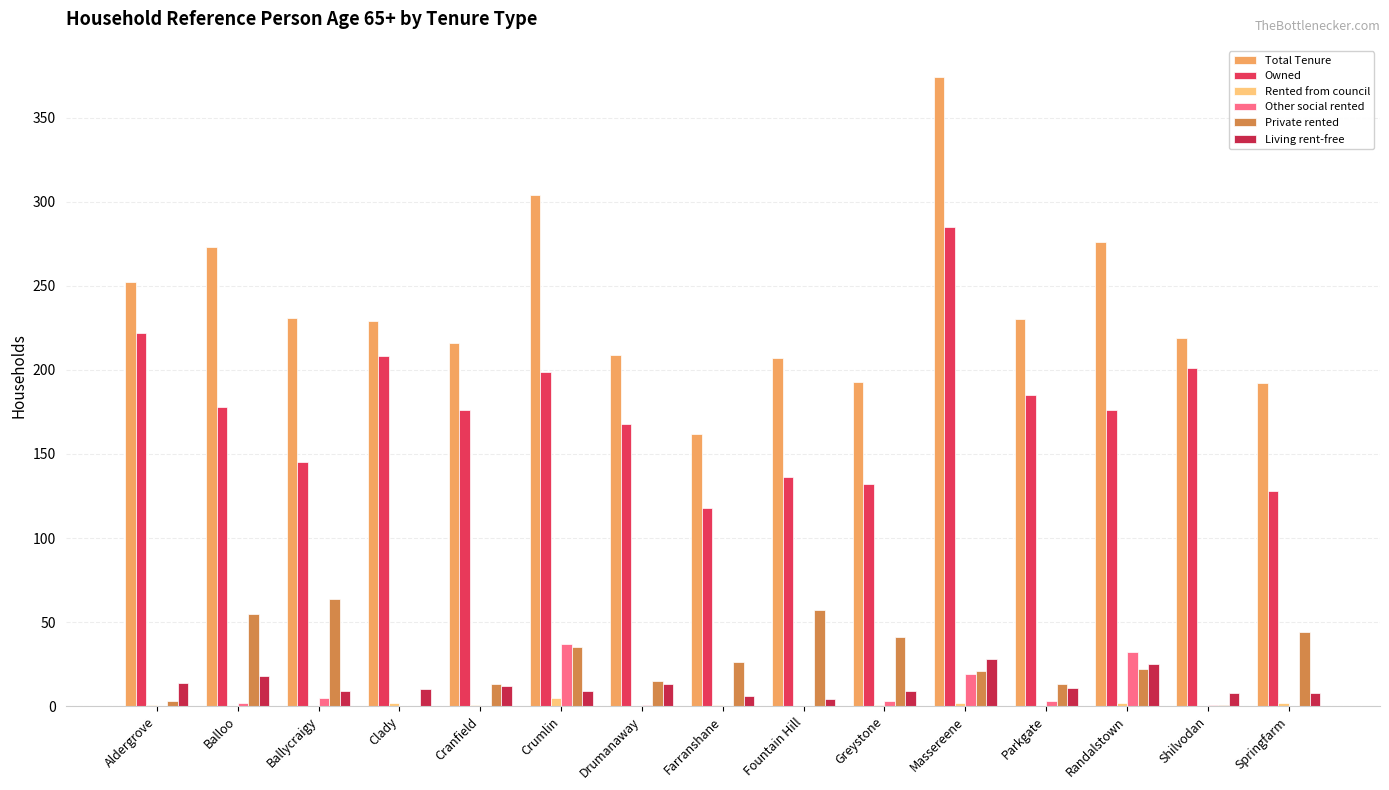

Is it true that Rented from council equals 1 at Farranshane?

False